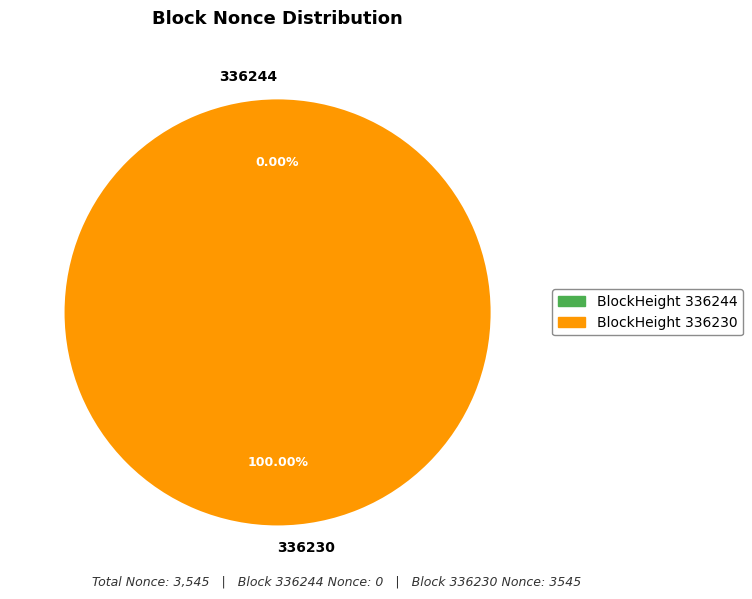

Is there a majority slice in this chart?

Yes